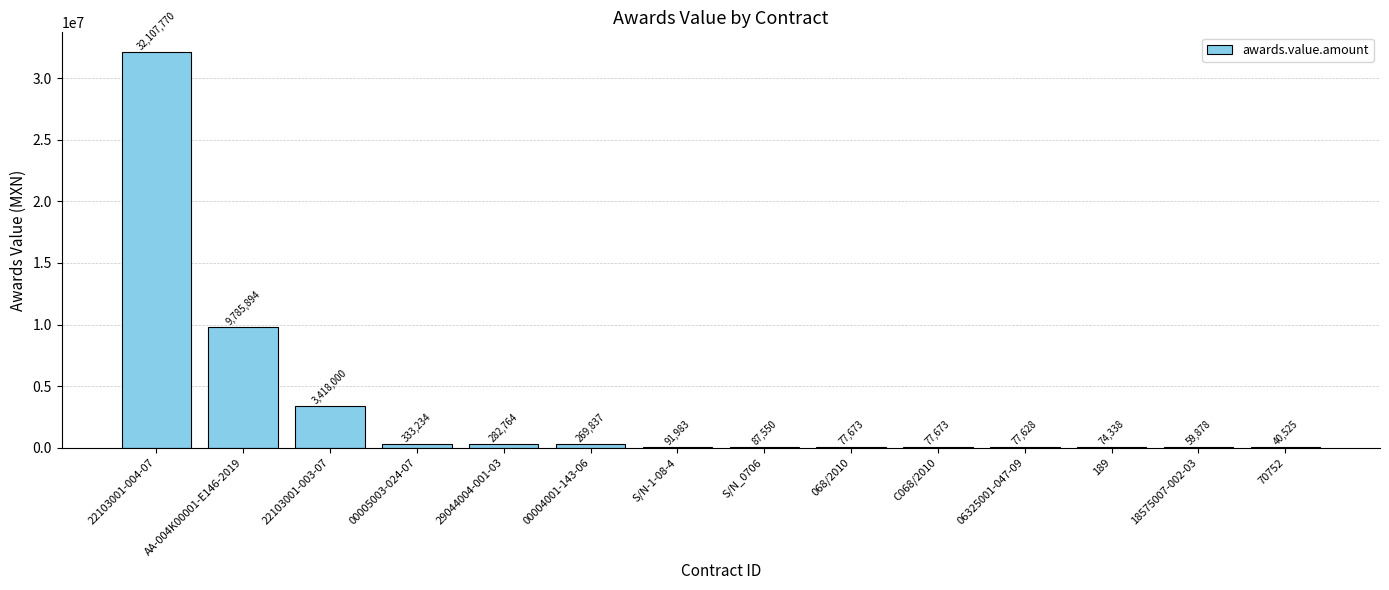

What is the sum of the values at 06325001-047-09 and 22103001-004-07?

32185397.9